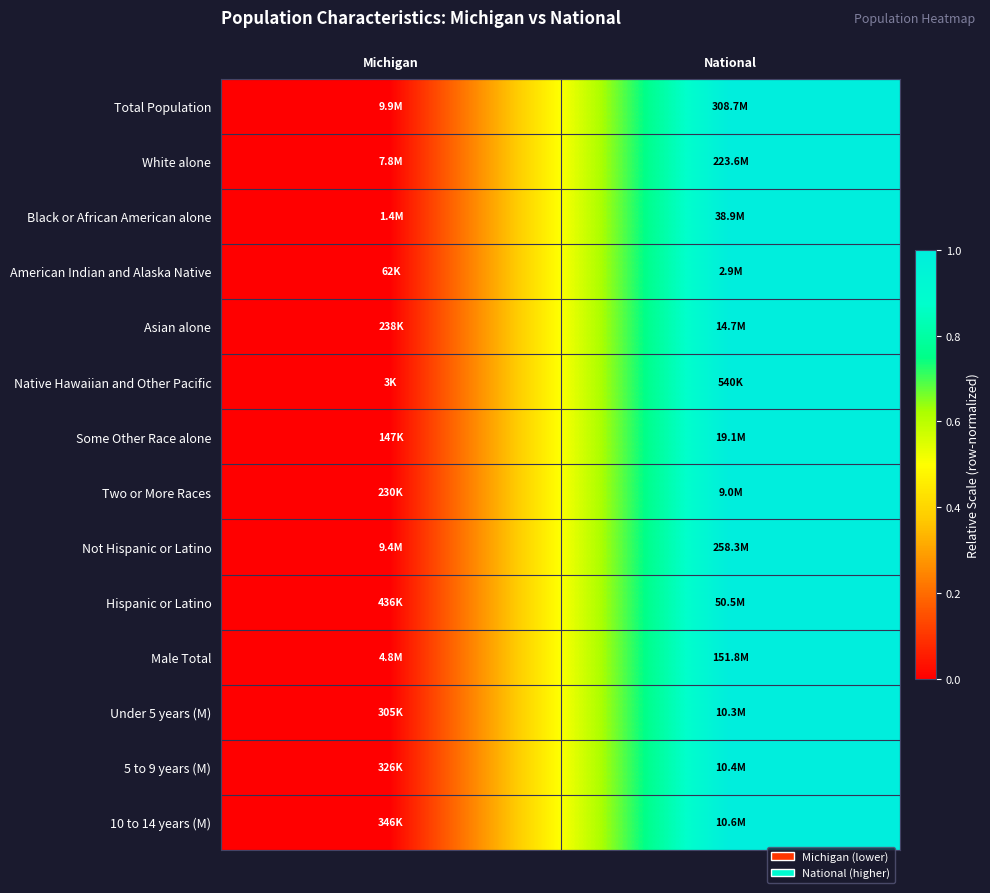

Reading right to left, list all the values displayed in this chart.

Total Population: National=1	Michigan=0
White alone: National=1	Michigan=0
Black or African American alone: National=1	Michigan=0
American Indian and Alaska Native: National=1	Michigan=0
Asian alone: National=1	Michigan=0
Native Hawaiian and Other Pacific: National=1	Michigan=0
Some Other Race alone: National=1	Michigan=0
Two or More Races: National=1	Michigan=0
Not Hispanic or Latino: National=1	Michigan=0
Hispanic or Latino: National=1	Michigan=0
Male Total: National=1	Michigan=0
Under 5 years (M): National=1	Michigan=0
5 to 9 years (M): National=1	Michigan=0
10 to 14 years (M): National=1	Michigan=0